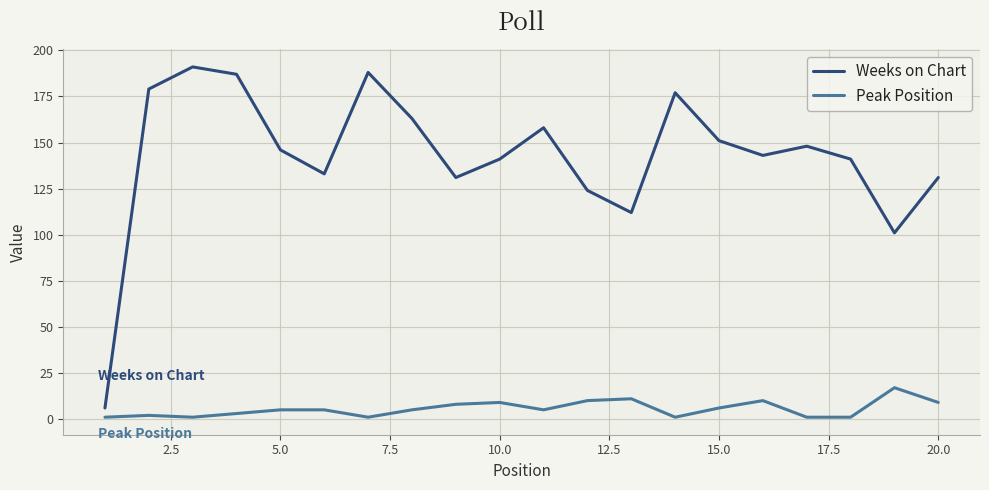

How many interior local peaks does the Weeks on Chart series have?

5